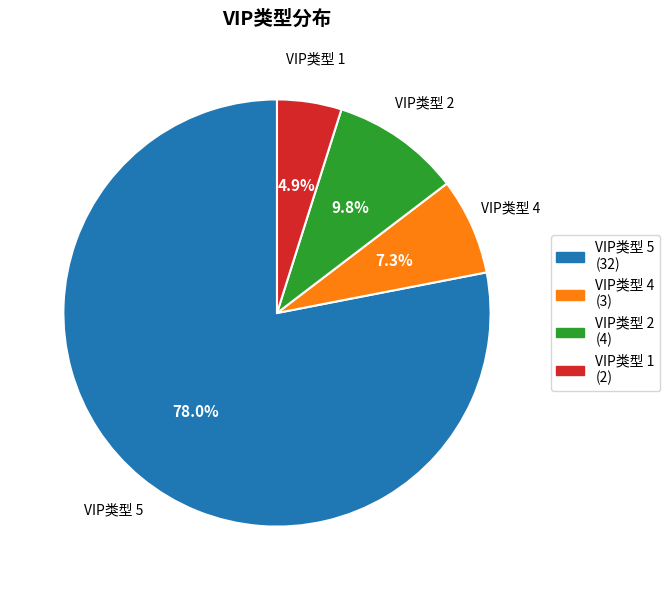

Approximately how many times larger is the value at VIP类型 1 compared to VIP类型 5?

0.1